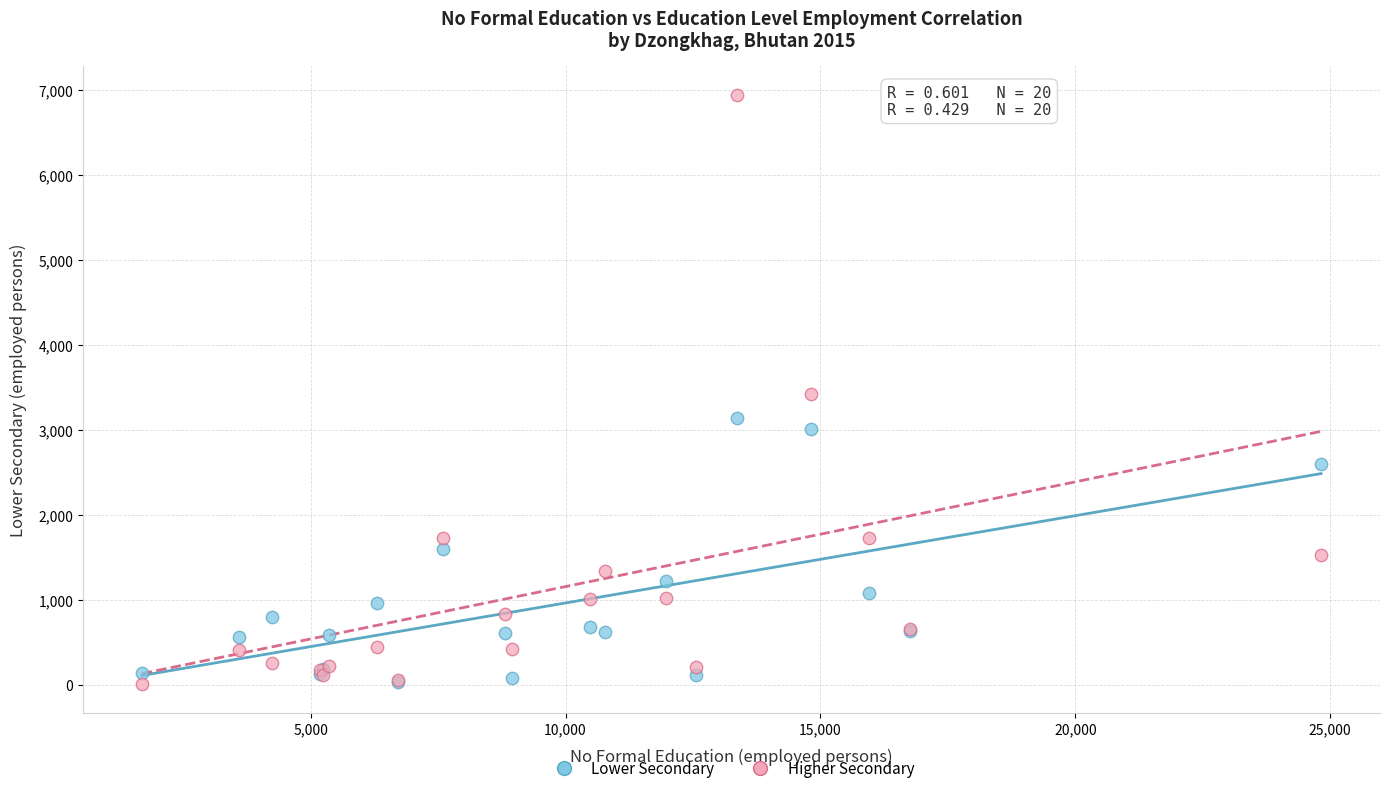

What are all the series names shown in the legend?

Lower Secondary, Higher Secondary